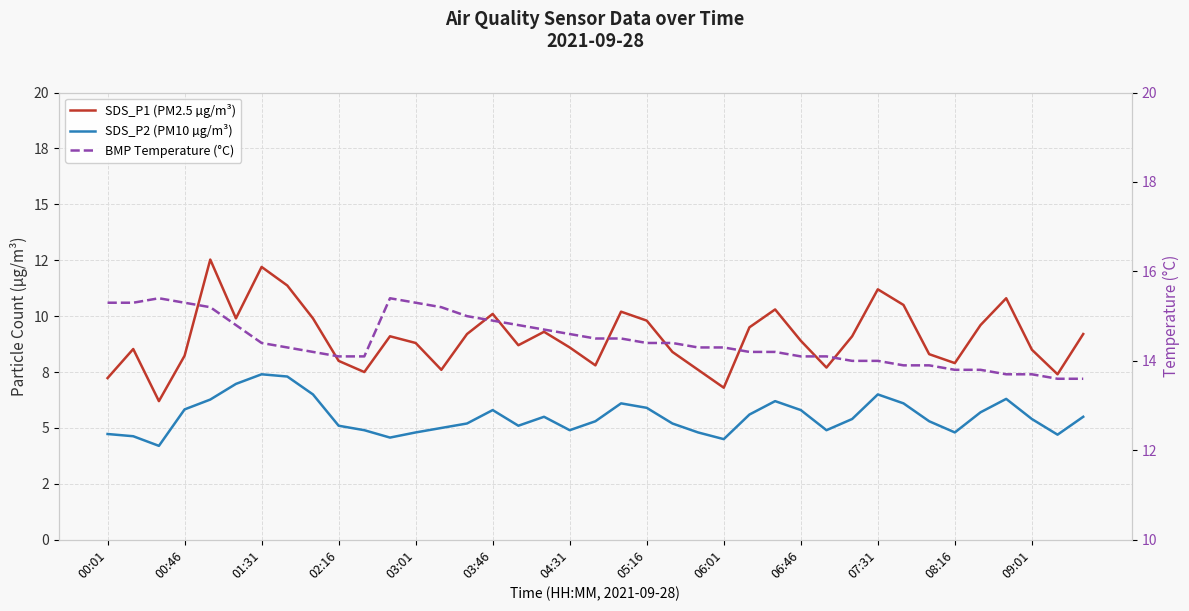

What is the minimum value for BMP Temperature (°C)?

13.6